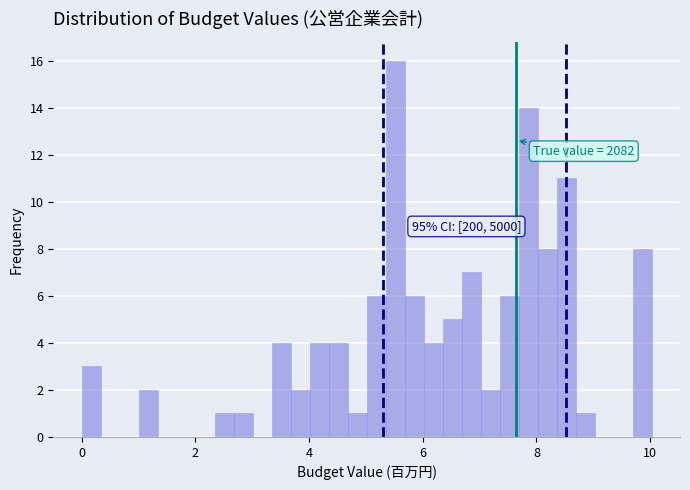

Around what value on the x-axis is the tallest bar? Give the approximate position of its centre, as read against the axis.

5.6